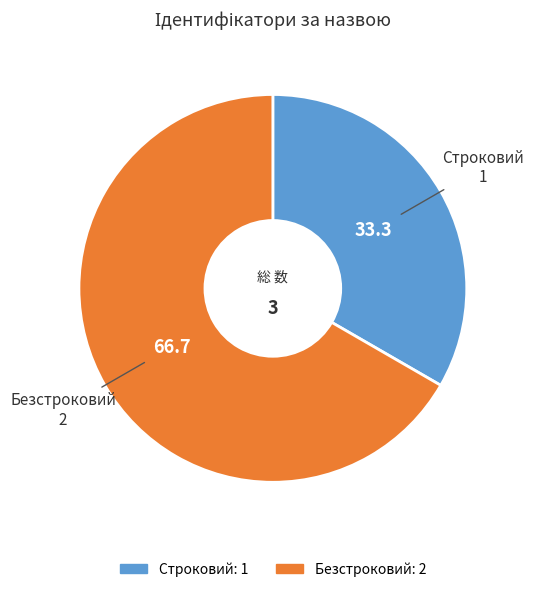

Count the number of slices in the pie.

2